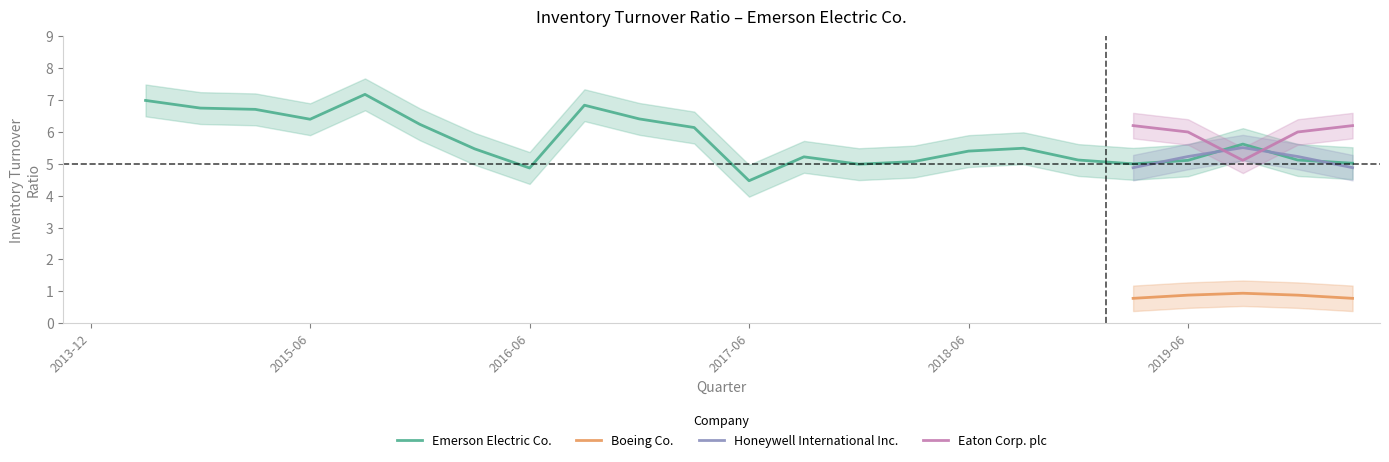

How many lines are shown in the chart?

6